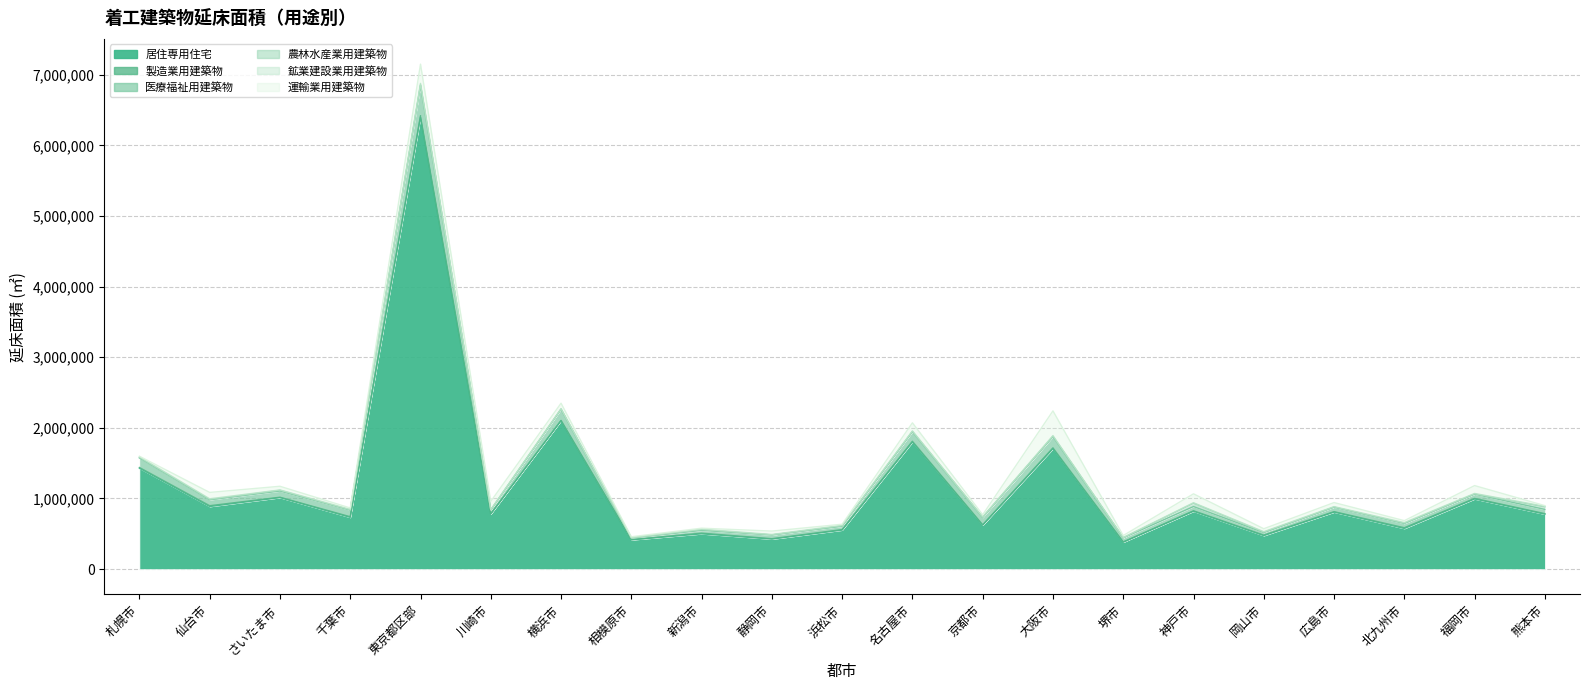

What is the average value of the 運輸業用建築物_延床面積 series?

77383